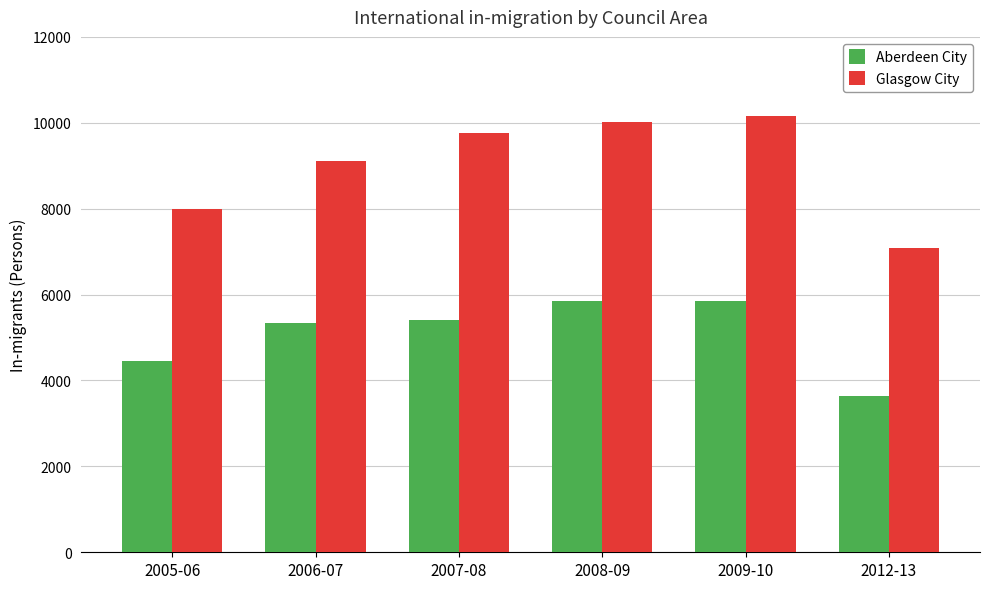

What is the total value across all series at 2009-10?

16020